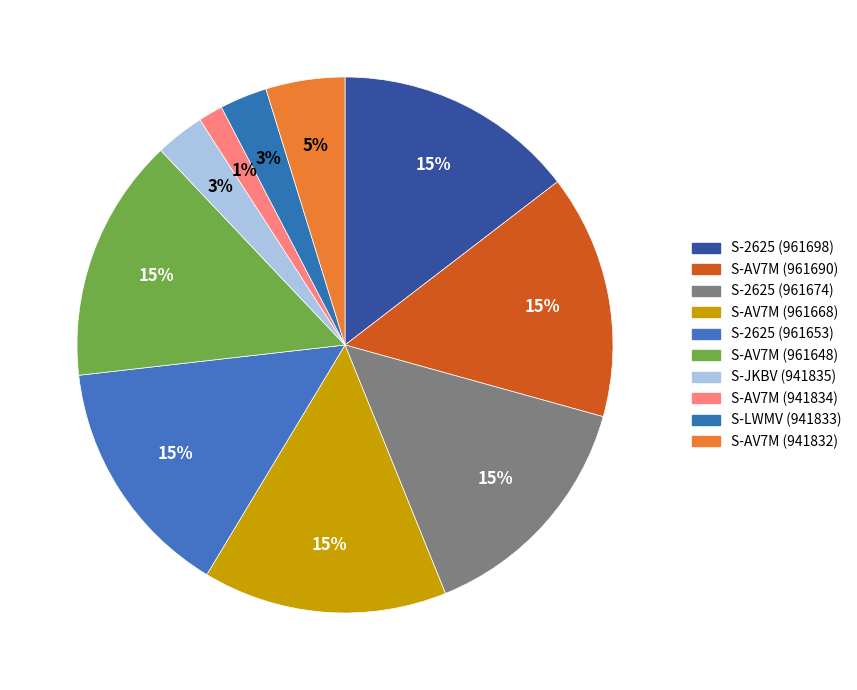

Count the number of slices in the pie.

10